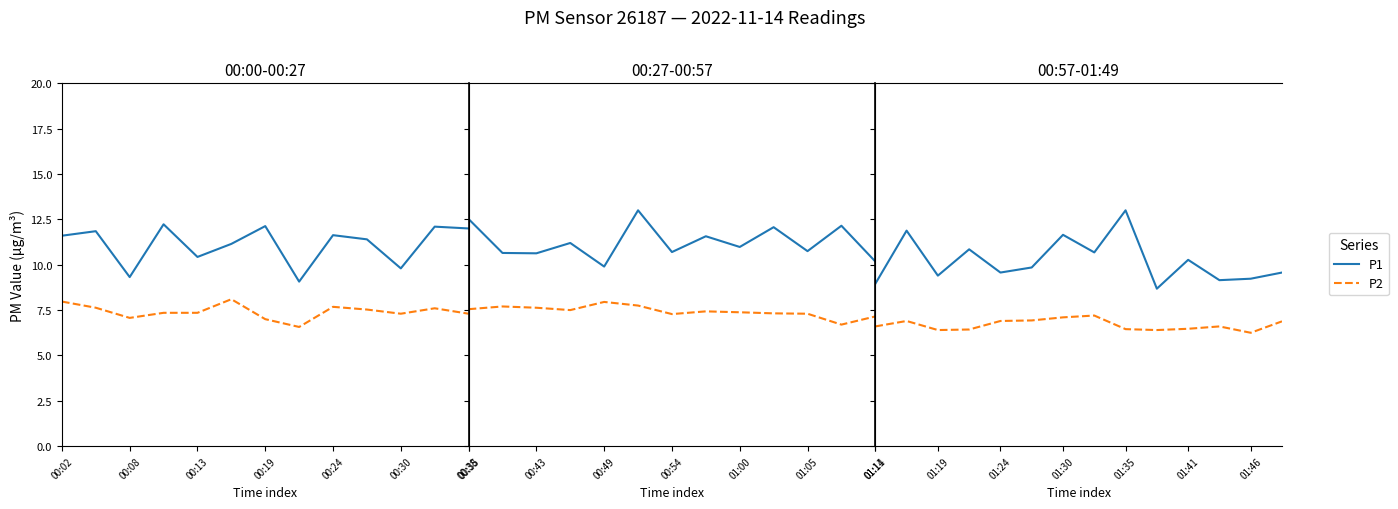

How many interior local peaks does the P1 series have?

5